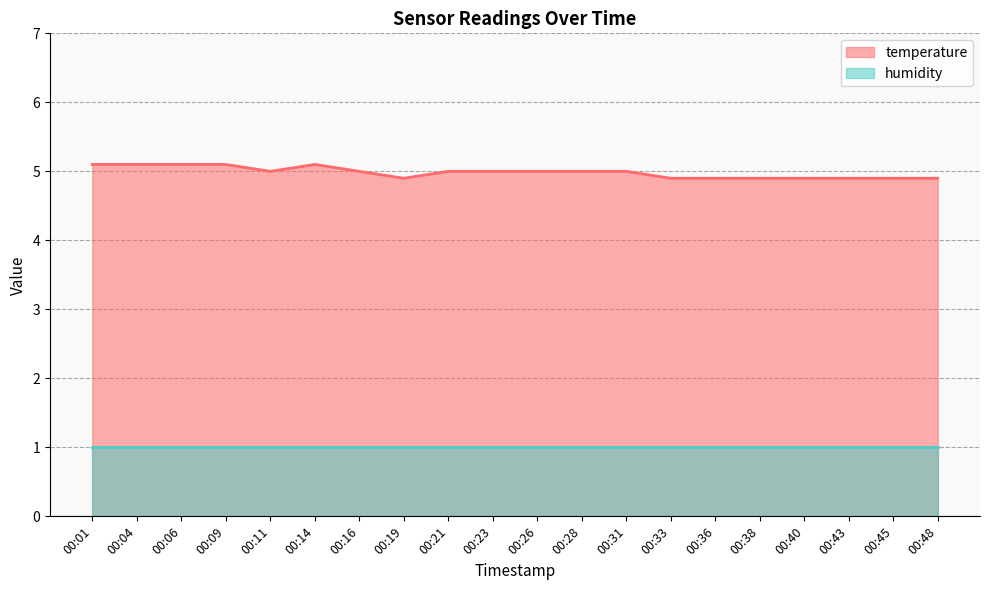

What is the difference between the values at 00:16 and 00:09?

0.1